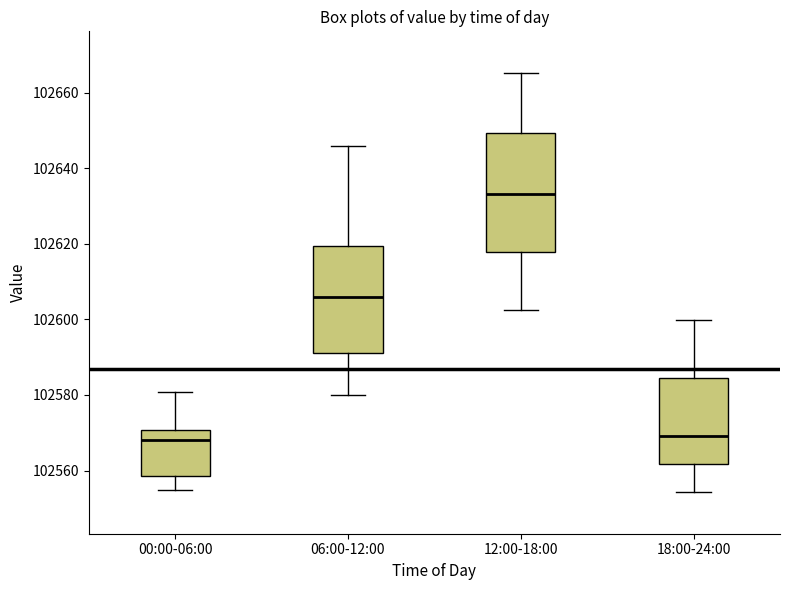

Reading left to right, transcribe this box plot: for each box, give where its median line is, the range the box spans, and where its two whiskers end, as read against the y-axis. The values are not printed on the chart, so give them approximately, as read against the axis.

00:00-06:00: median 102568, box 102558 to 102570, whiskers 102554 to 102580
06:00-12:00: median 102606, box 102590 to 102620, whiskers 102580 to 102646
12:00-18:00: median 102634, box 102618 to 102650, whiskers 102602 to 102666
18:00-24:00: median 102570, box 102562 to 102584, whiskers 102554 to 102600